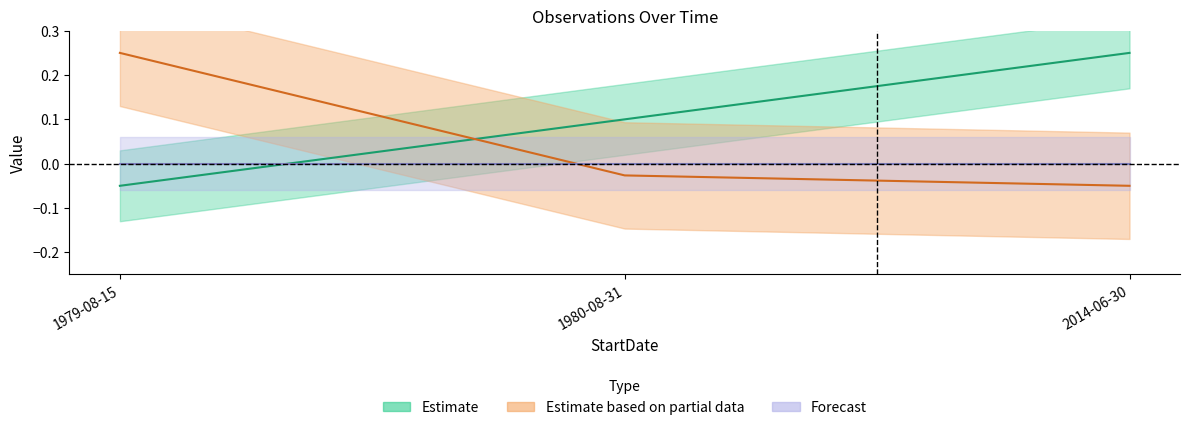

At how many categories does at least one series exceed 0?

3